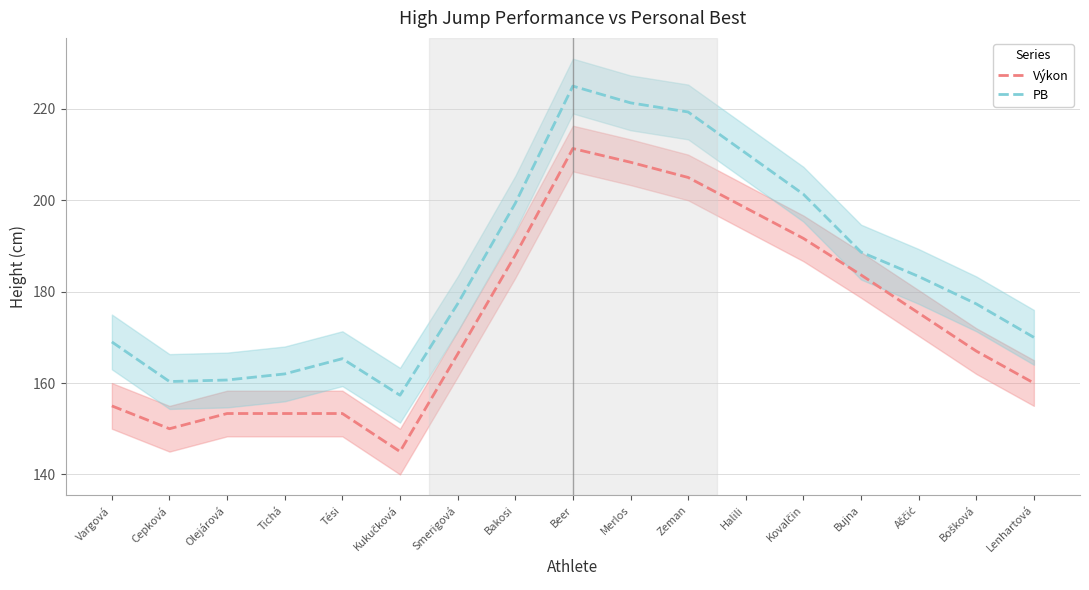

In Výkon, how many points are lower than both neighbors (excluding endpoints)?

2